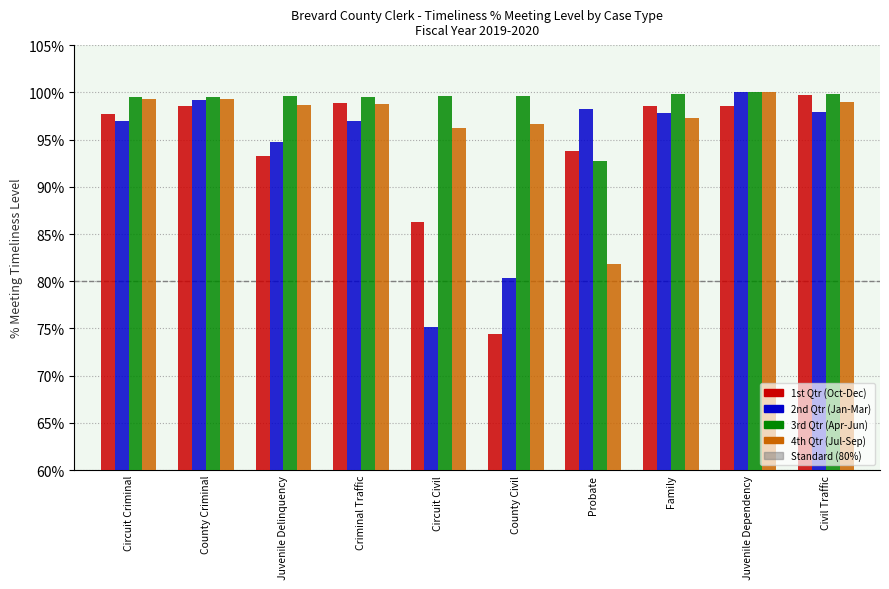

At how many categories does at least one series exceed 93?

10